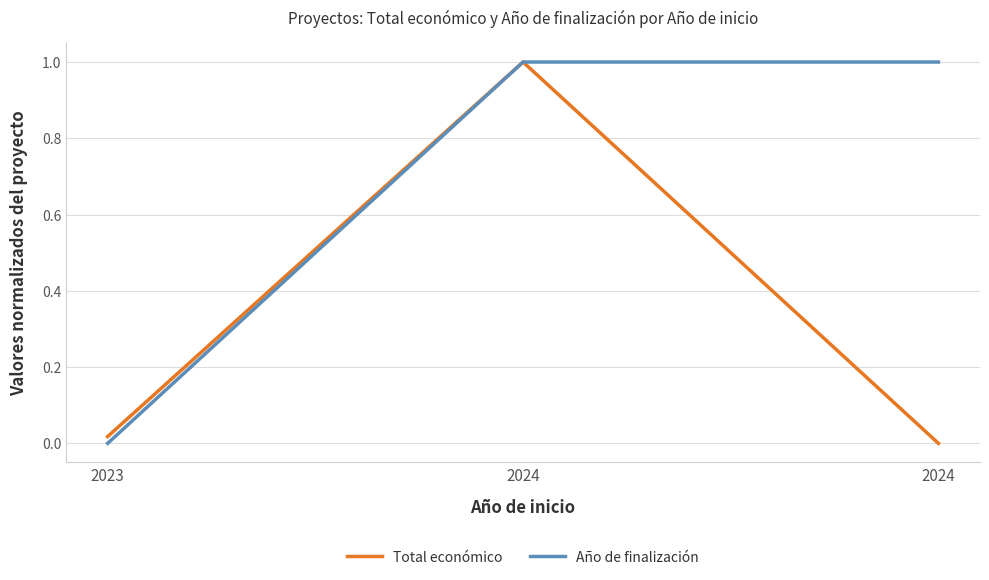

List the series in order of their peak value, highest first.

Total económico, Año de finalización